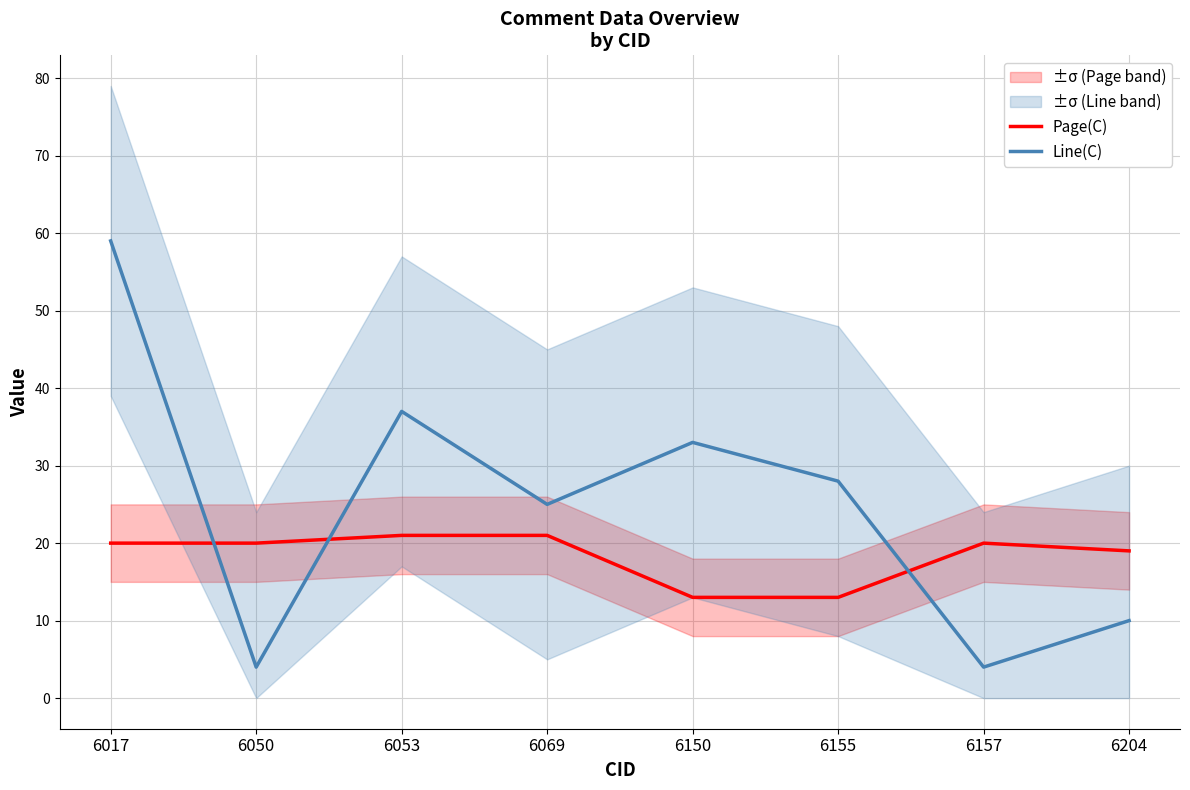

Reading right to left, extract all data points from this chart.

Page(C): 6204=19	6157=20	6155=13	6150=13	6069=21	6053=21	6050=20	6017=20
Line(C): 6204=10	6157=4	6155=28	6150=33	6069=25	6053=37	6050=4	6017=59